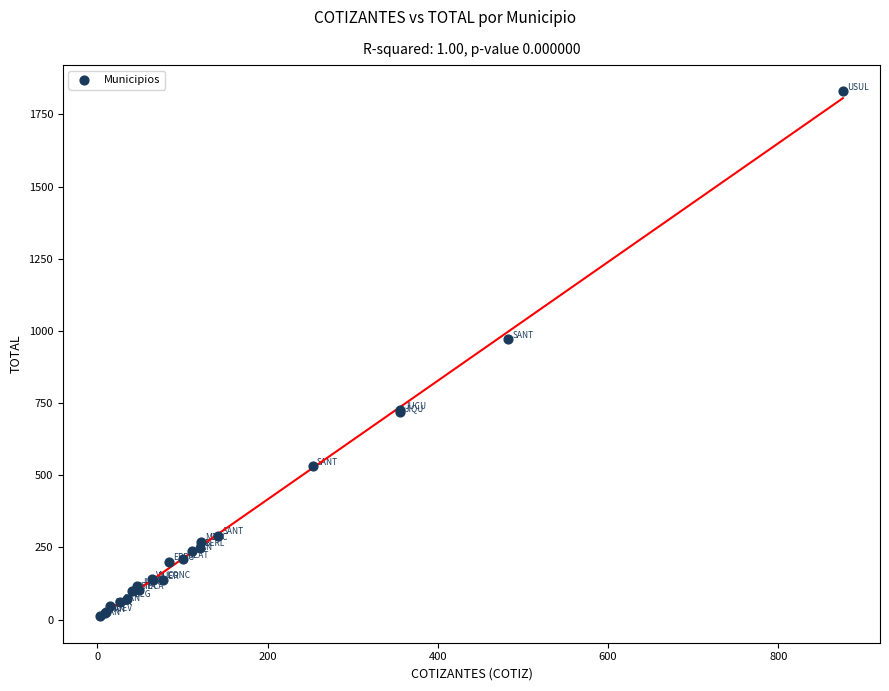

What Y value in the scatter plot is closest to 920?

972